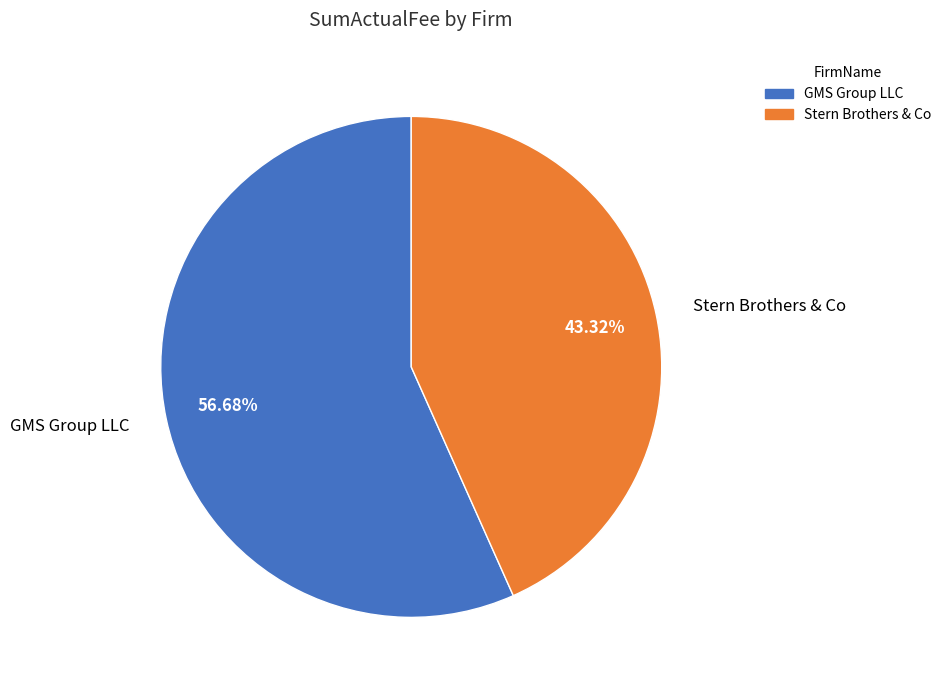

The GMS Group LLC slice represents 65% of the pie. True or false?

False